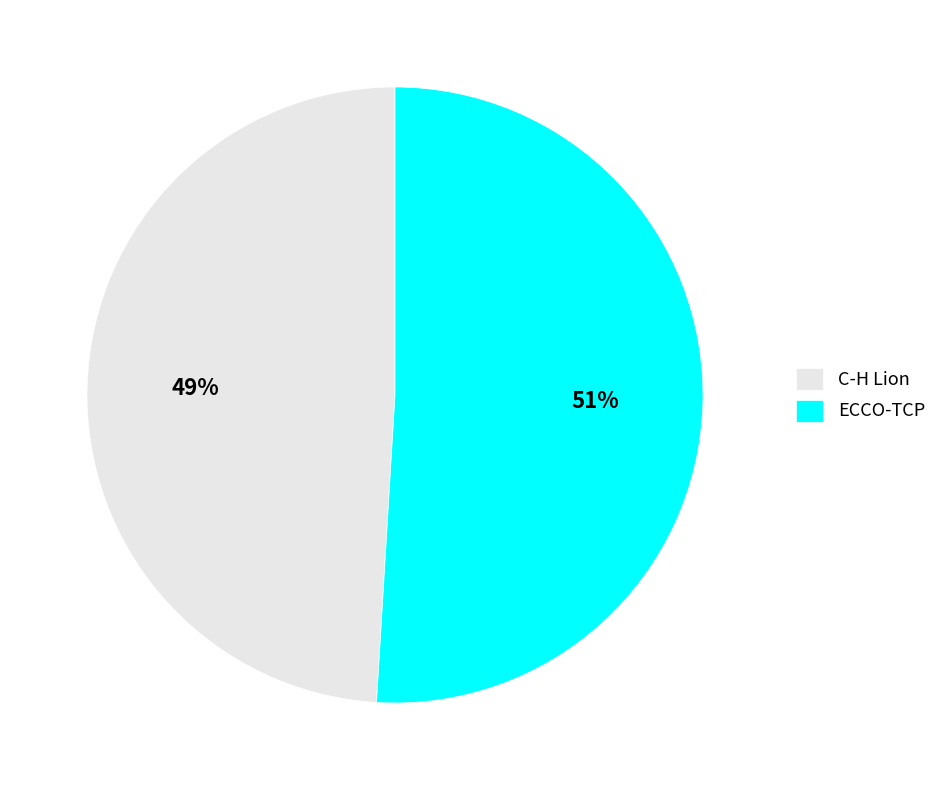

To the nearest percent, what is the difference between the largest and smallest slice percentages?

2%